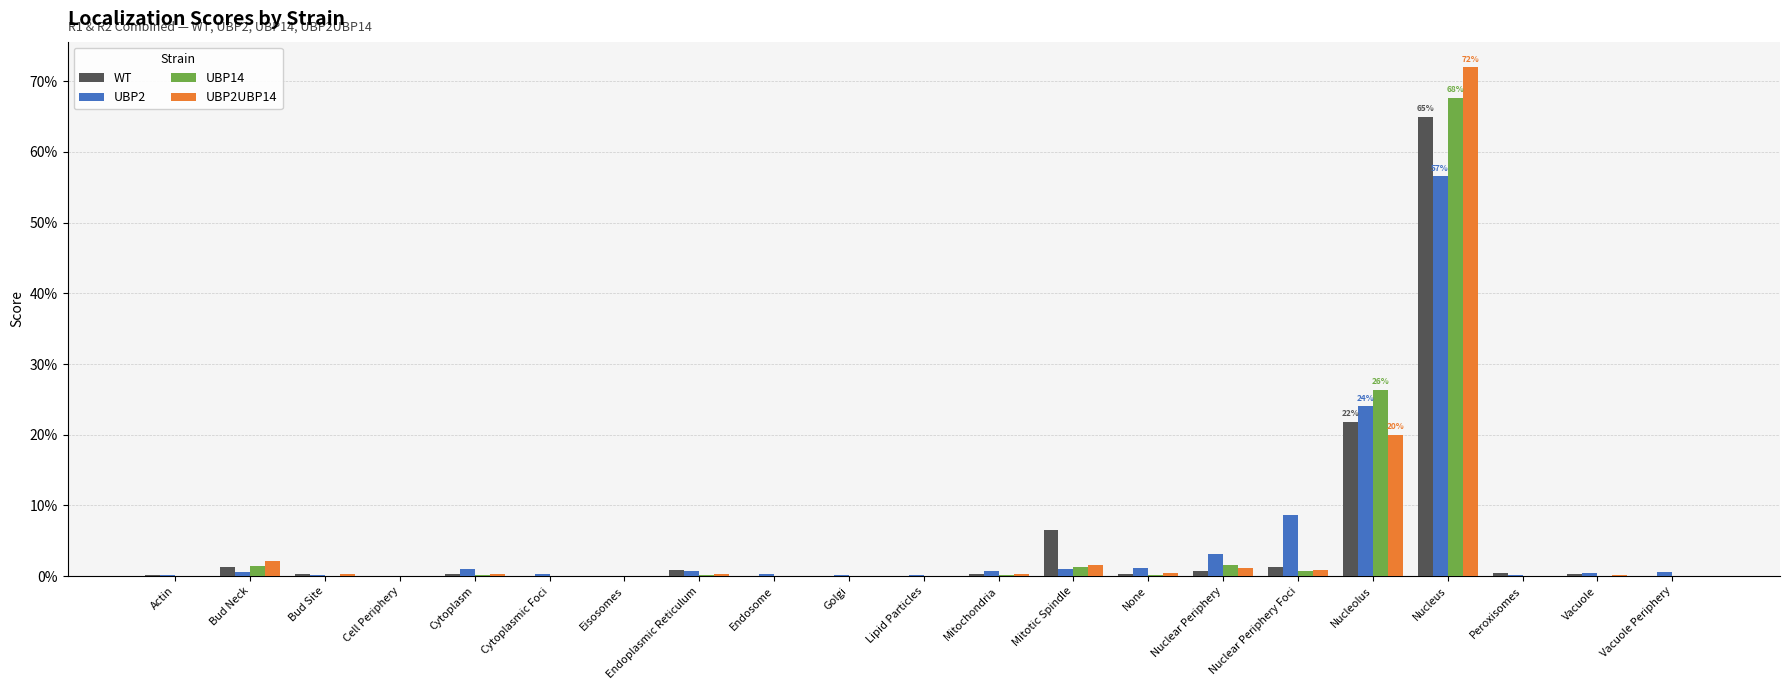

Which series has the largest total across all categories?

UBP2